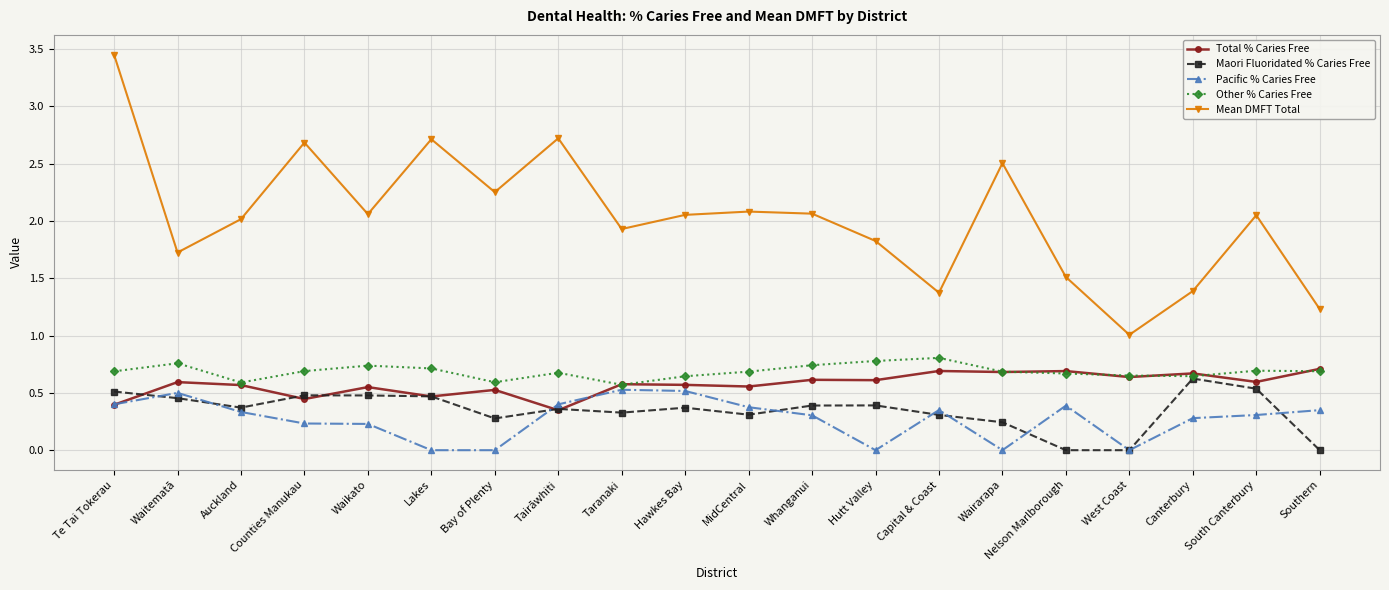

What are all the series names shown in the legend?

Total % Caries Free, Maori Fluoridated % Caries Free, Pacific % Caries Free, Other % Caries Free, Mean DMFT Total